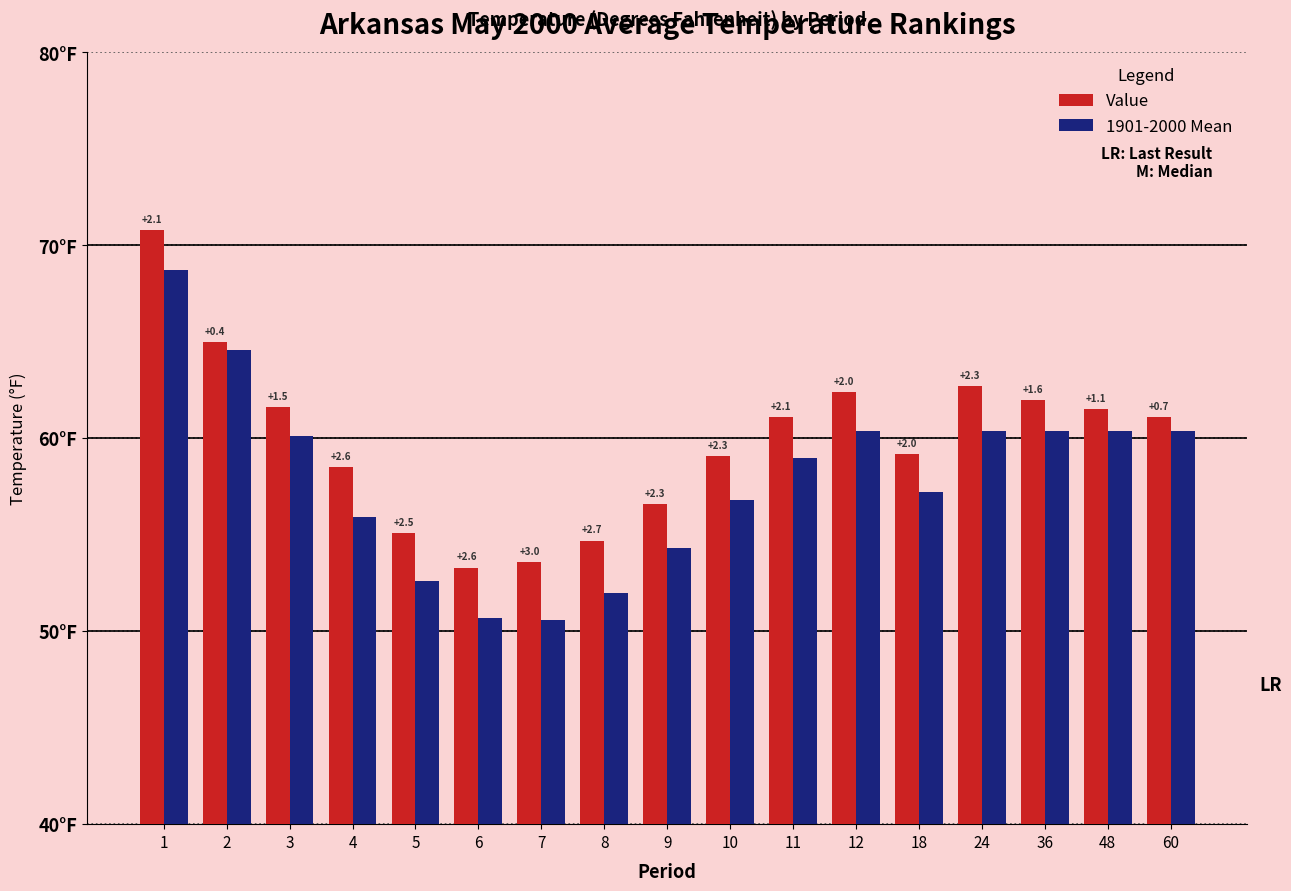

What are all the series names shown in the legend?

Value, 1901-2000 Mean